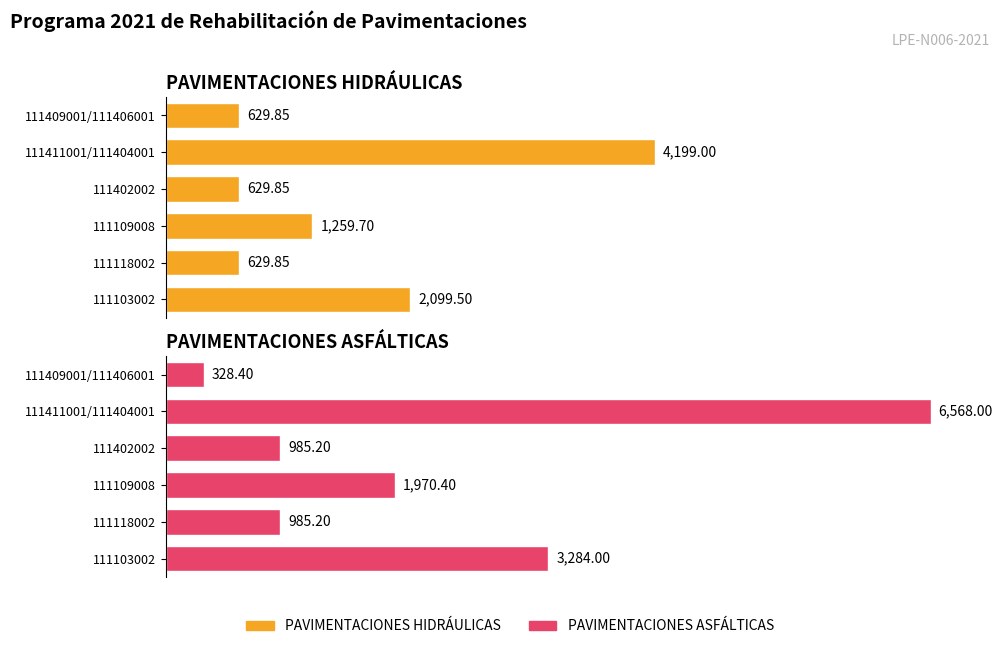

The PAVIMENTACIONES ASFÁLTICAS series shows 667.6 at 111118002. True or false?

False